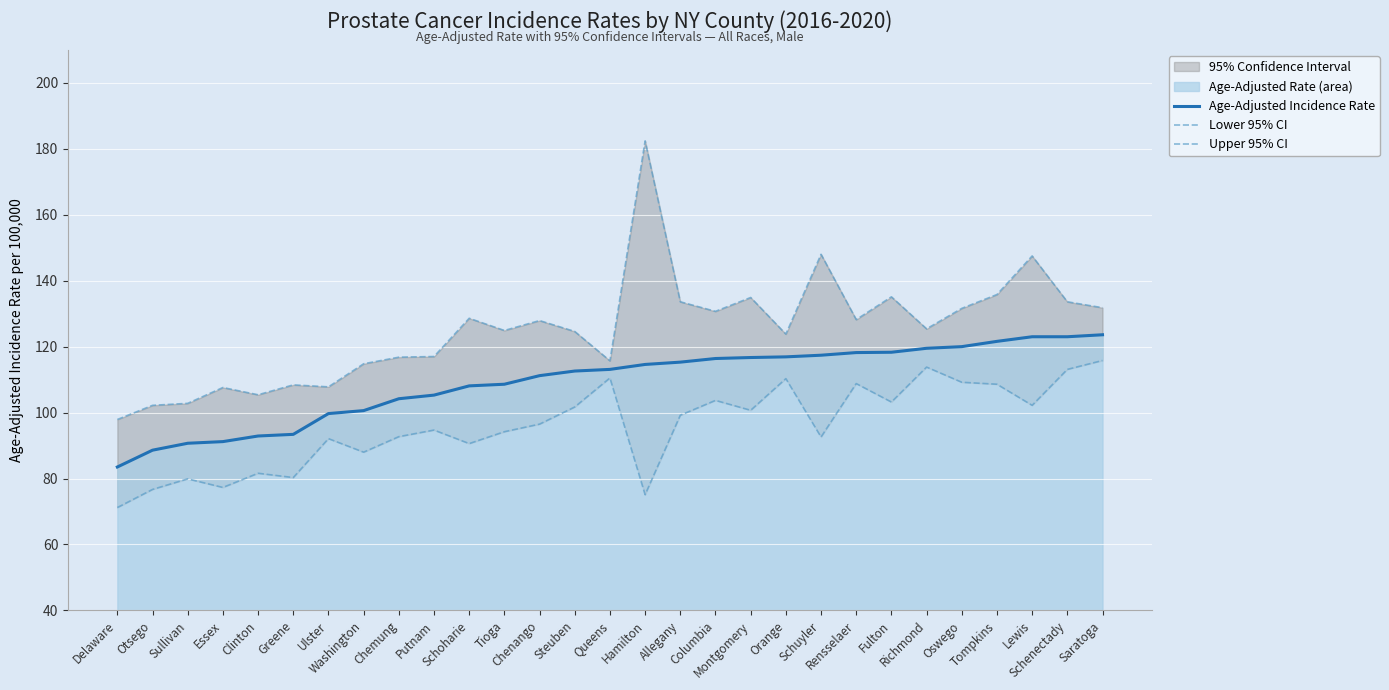

Is it true that Upper 95% CI equals 169.1 at Essex?

False